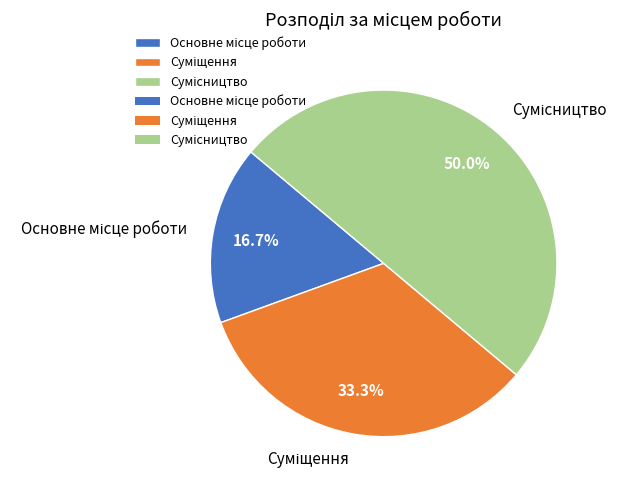

How many segments does this pie chart have?

3